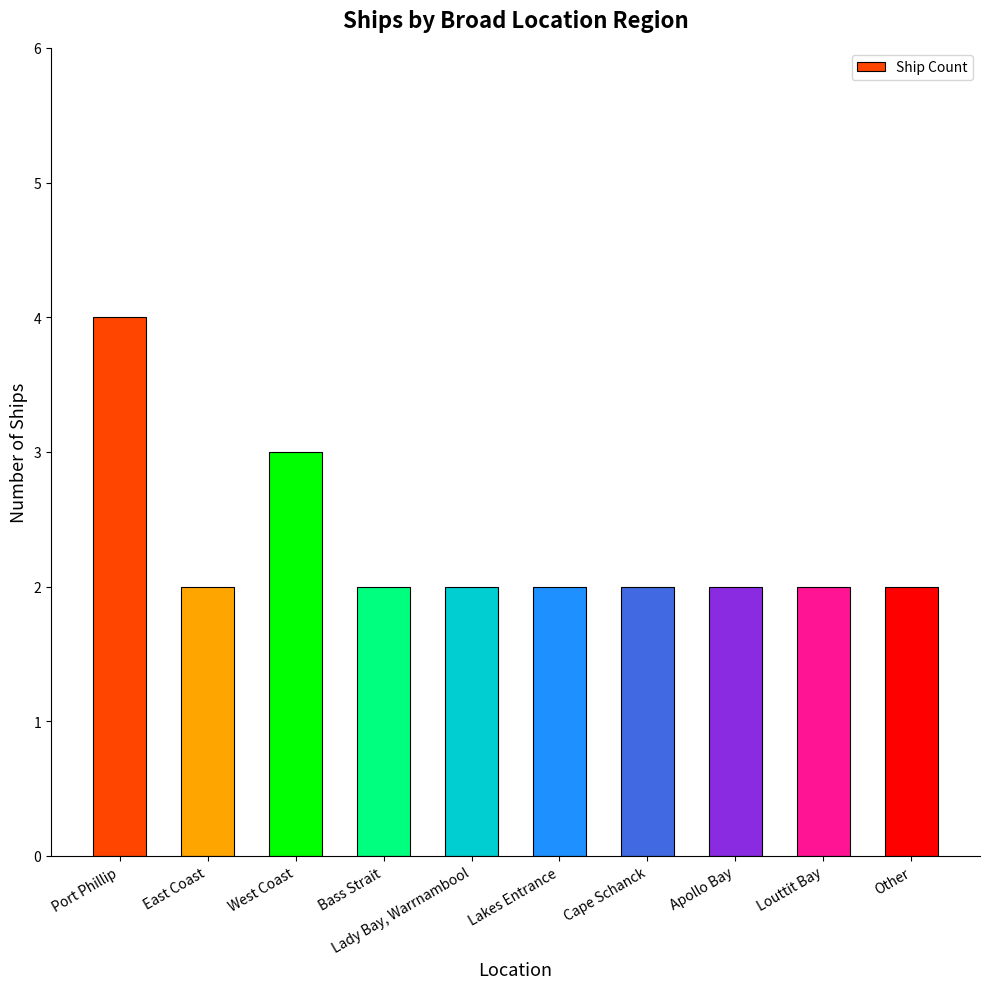

Count the values in the range 2 to 3.

9